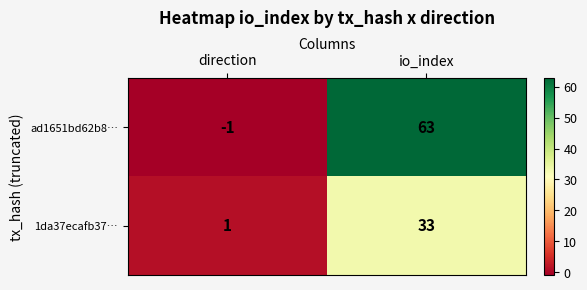

What is the total value across all series at io_index?

96